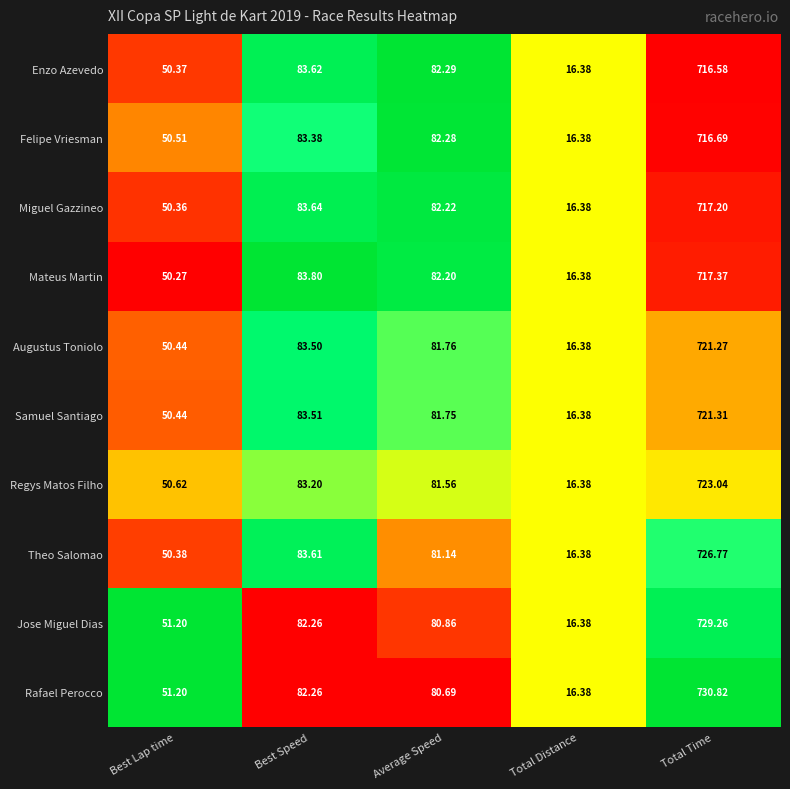

What is the maximum value shown in the chart?

730.8